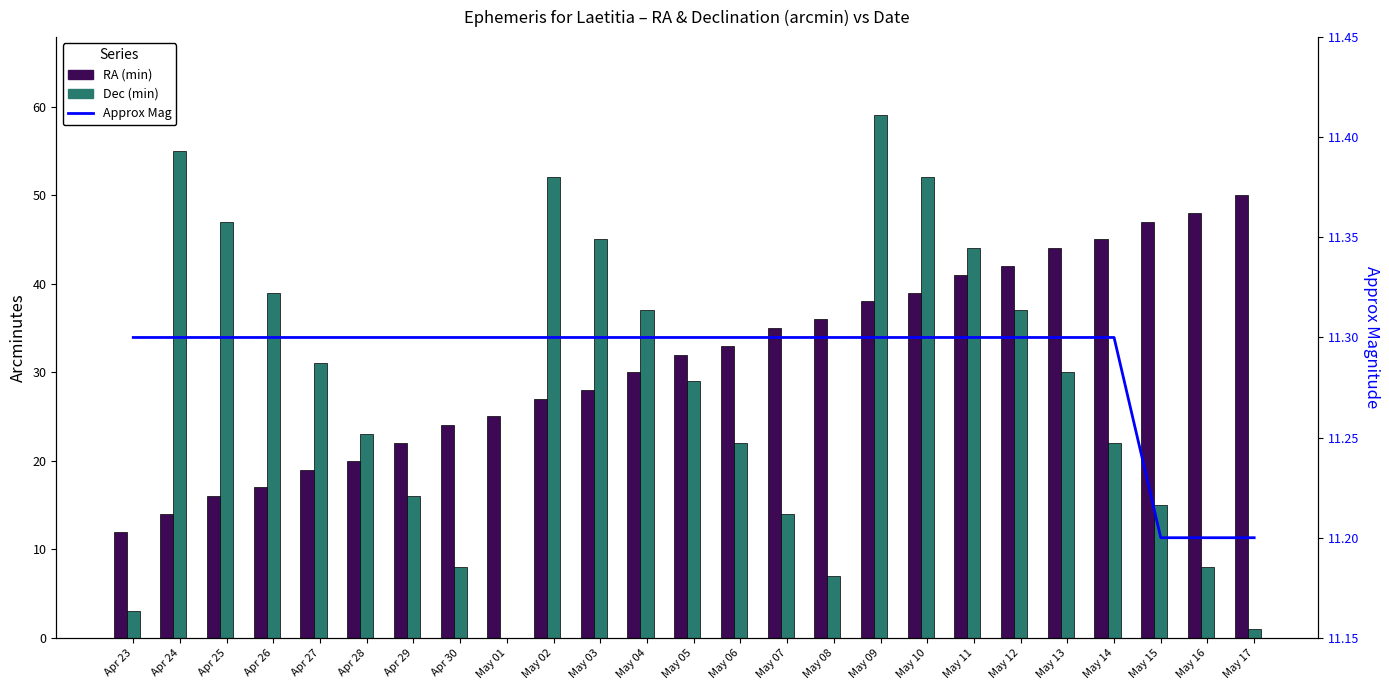

How many Approx Mag values are between 11 and 12?

25